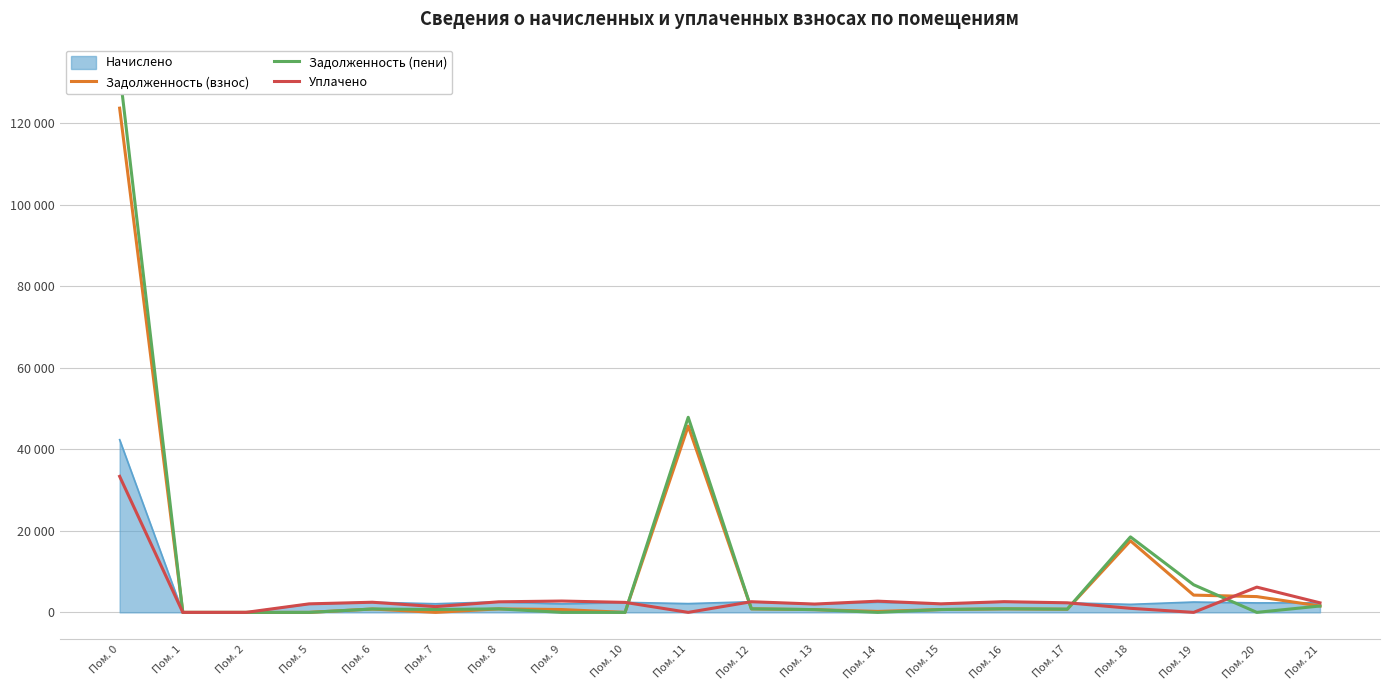

Rank the series by their maximum value, from highest to lowest.

Задолженность (пени), Задолженность (взнос), Уплачено